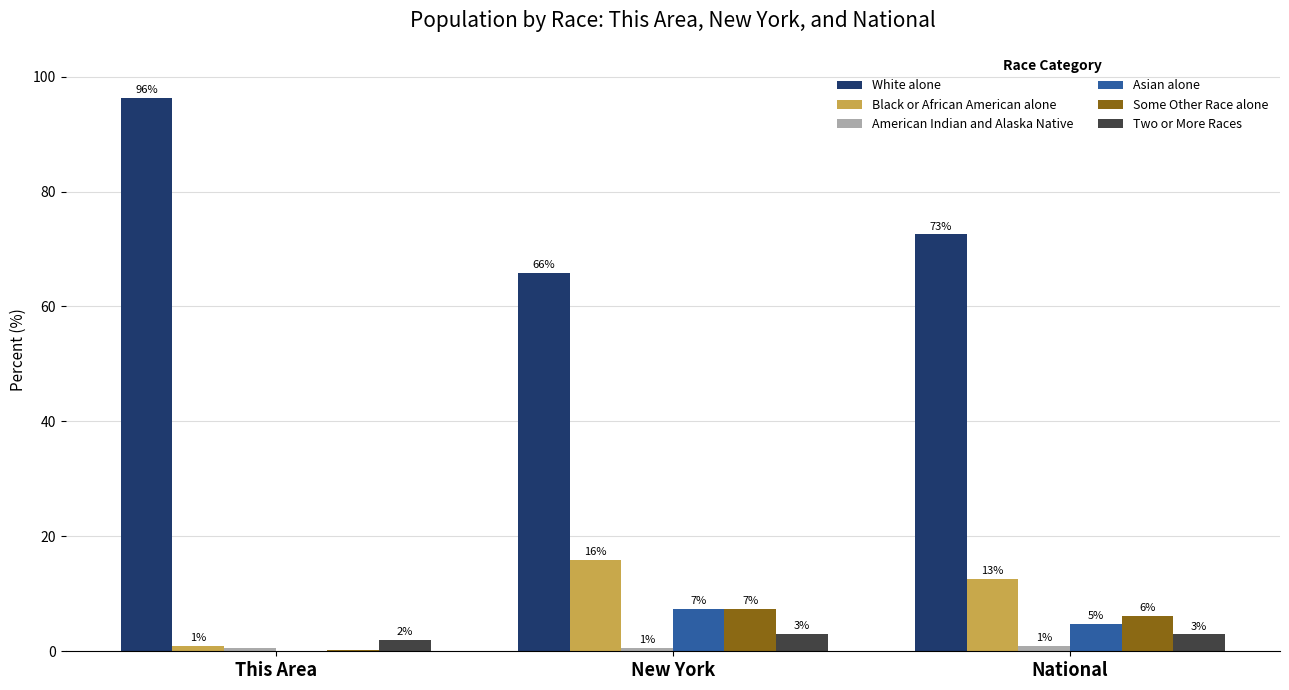

What is the maximum value shown in the chart?

96.3